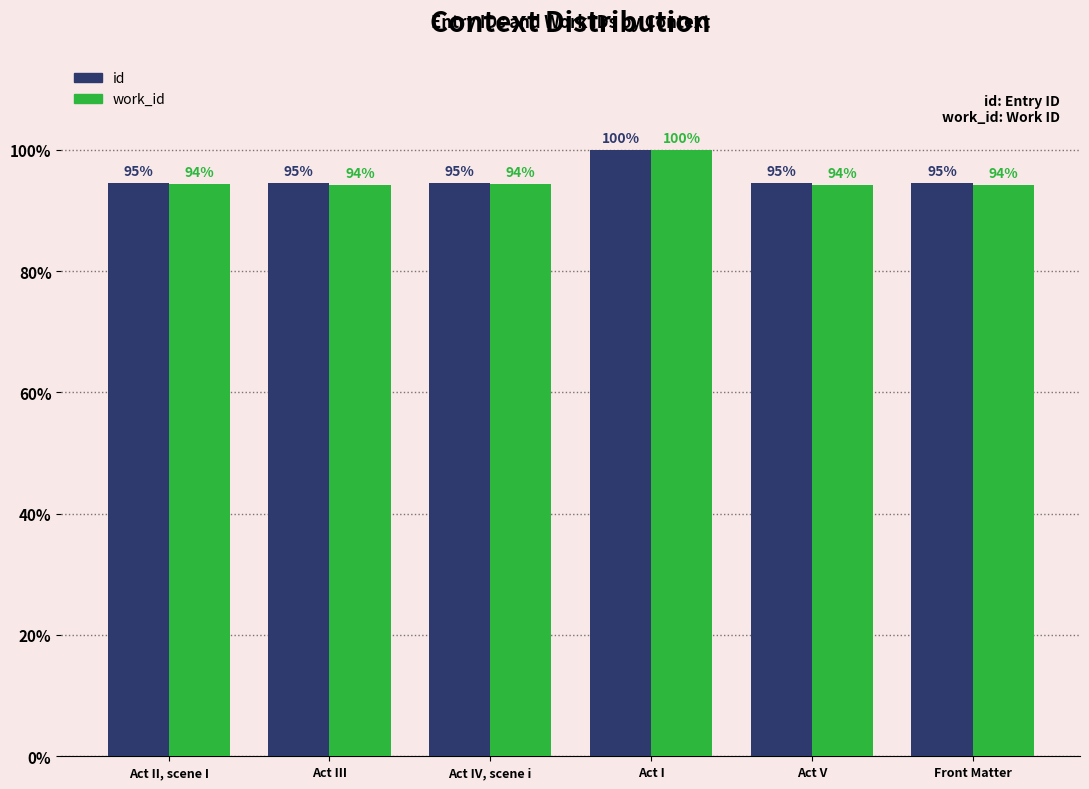

Which series has the largest range (max minus min)?

work_id